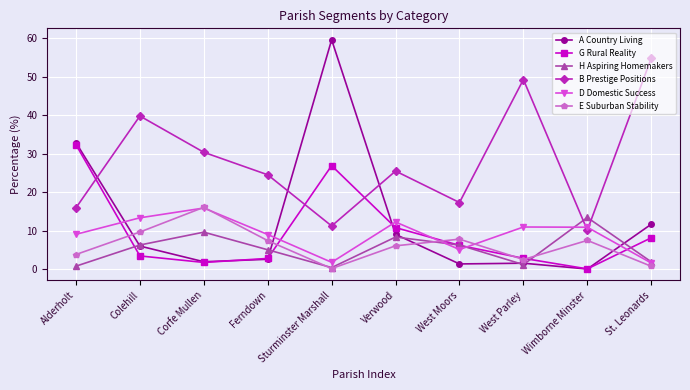

Where is the first local maximum for E Suburban Stability?

Corfe Mullen